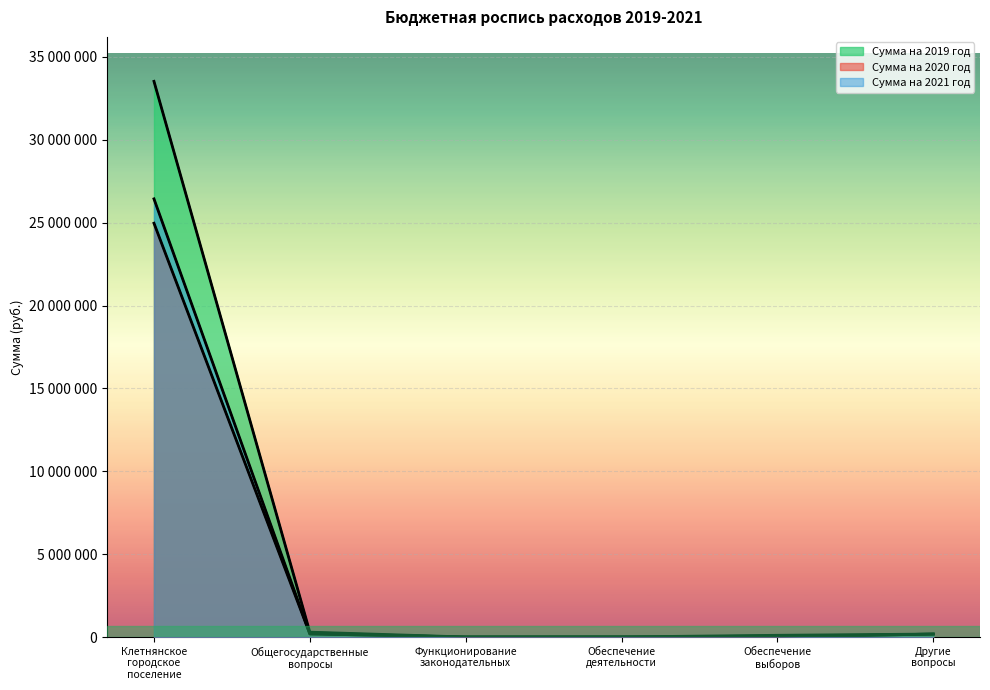

Rank the series by their maximum value, from highest to lowest.

Сумма на 2019 год, Сумма на 2021 год, Сумма на 2020 год